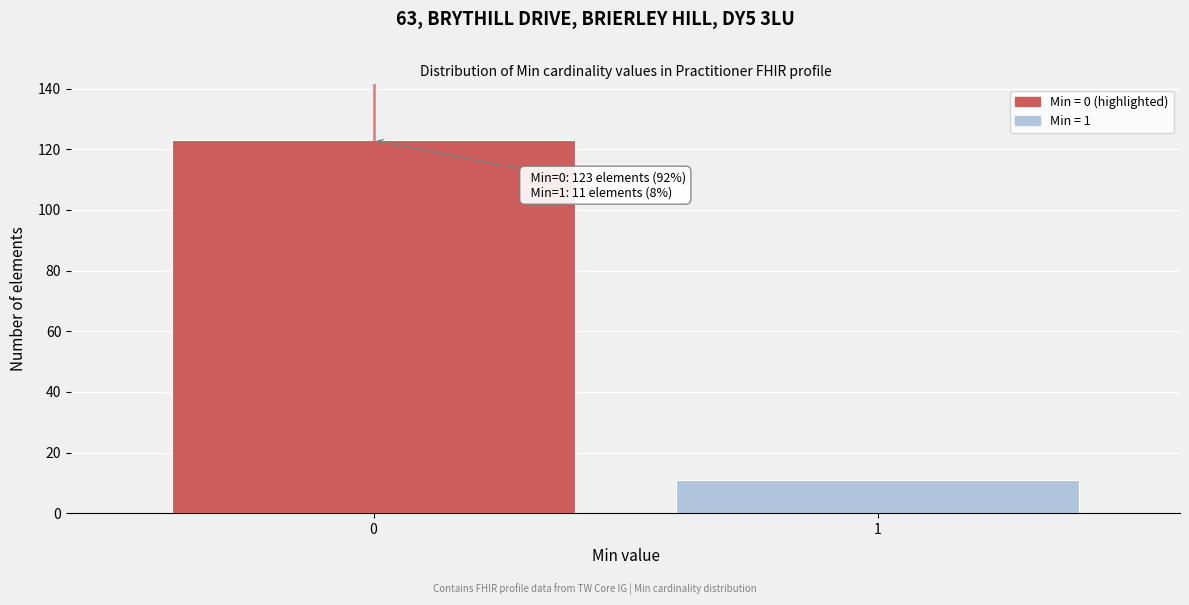

Reading left to right, list all the values displayed in this chart.

0=123	1=11